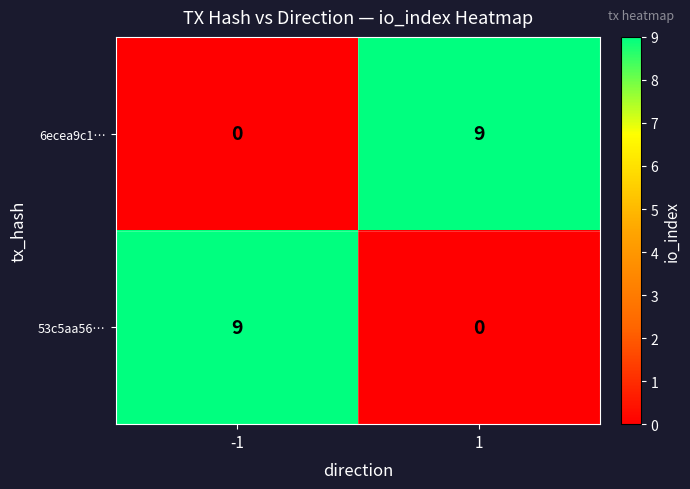

At how many categories does at least one series exceed 1?

2